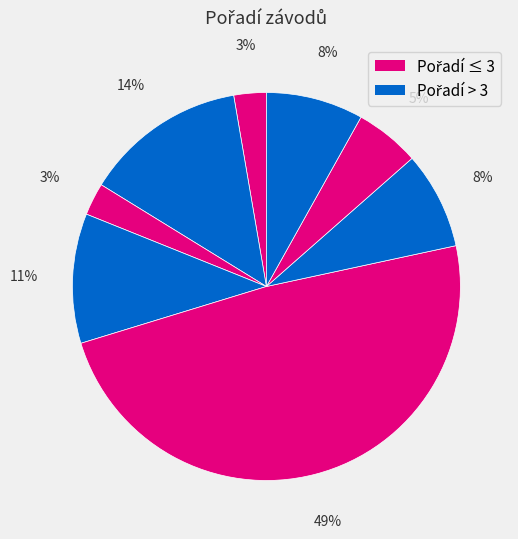

How many segments does this pie chart have?

8